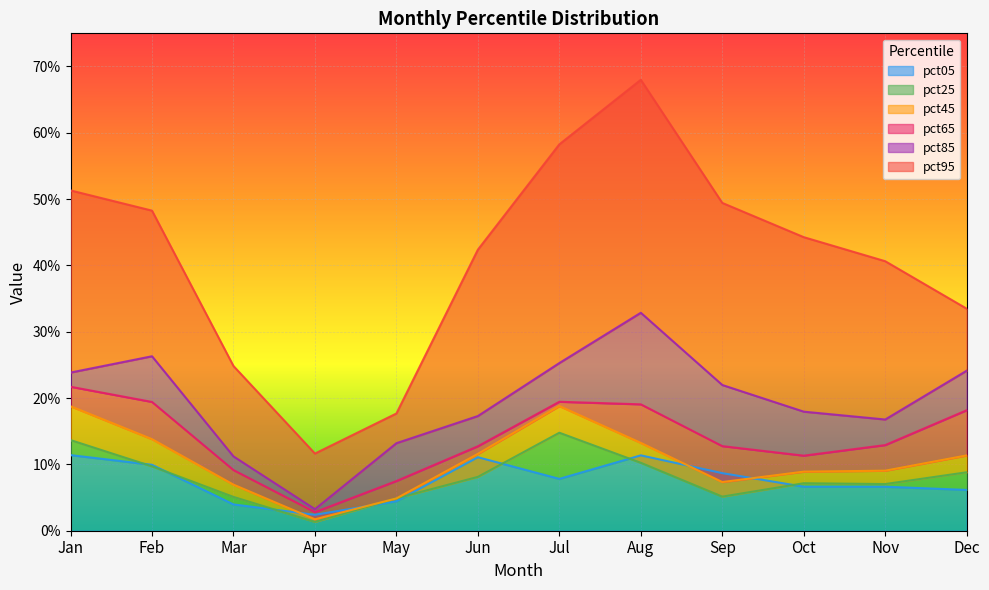

Where is the first local maximum for pct65?

Jul